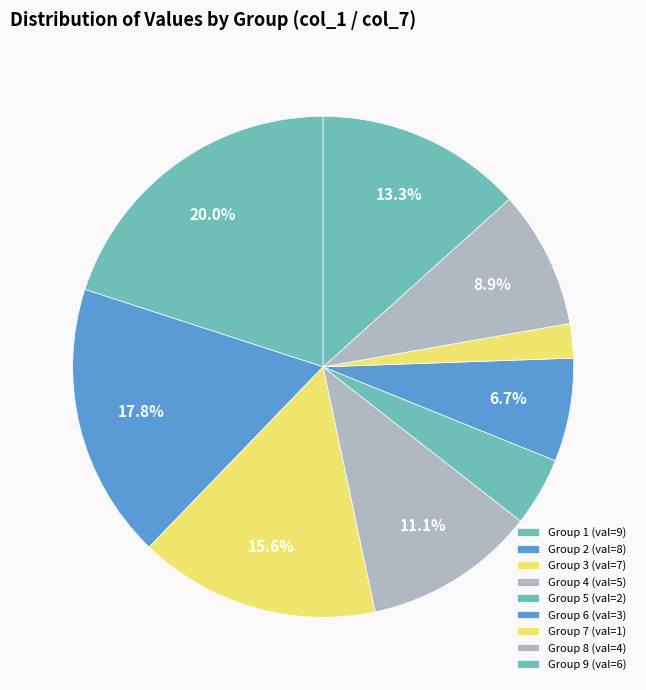

Count the number of slices in the pie.

9